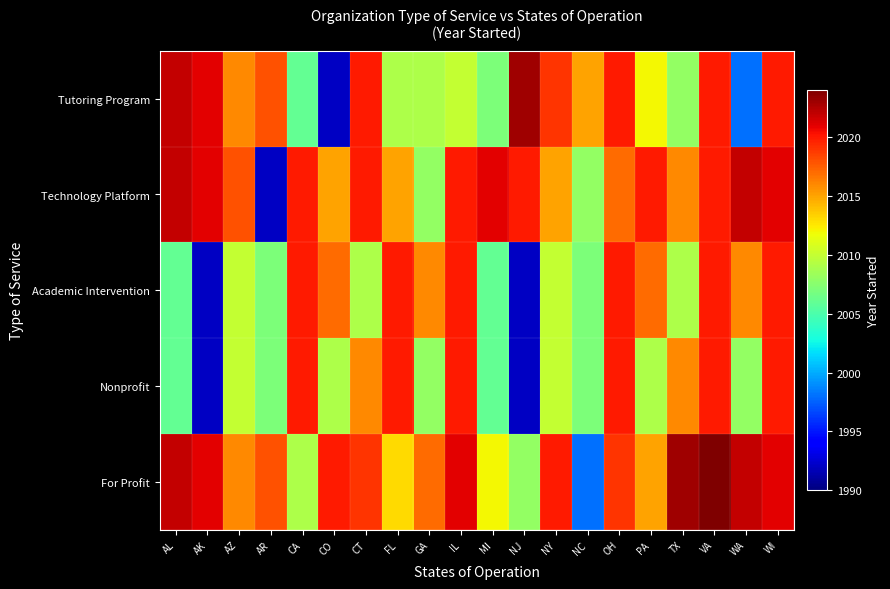

Which series has the largest range (max minus min)?

Tutoring Program